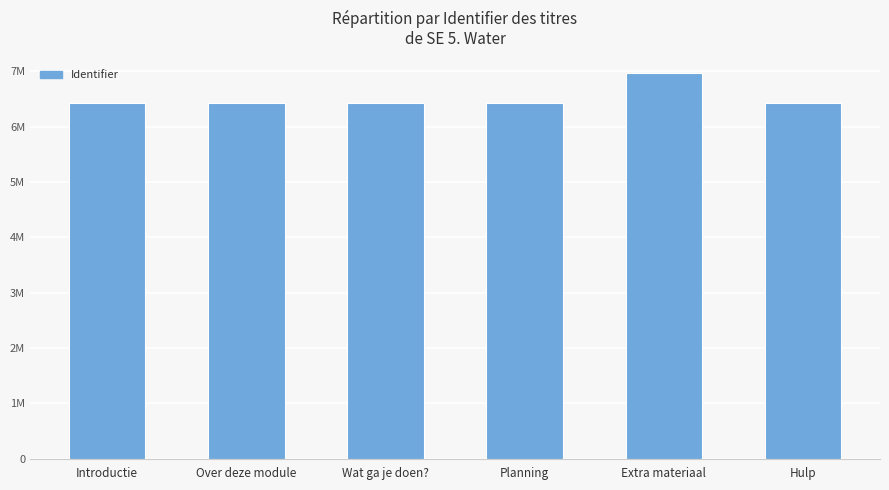

What is the sum of all values?

39134941